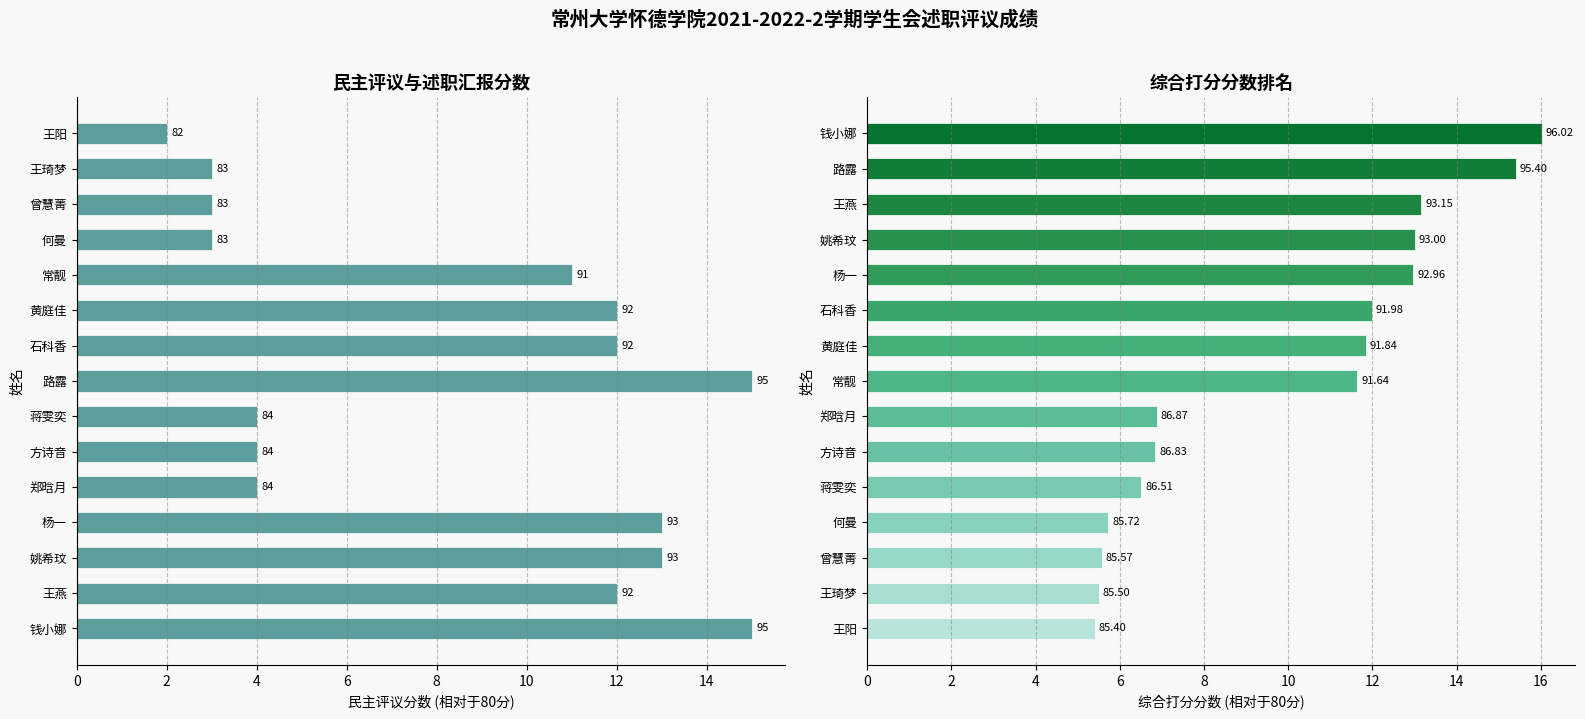

What is the highest value of the 民主评议分数 series?

15.0